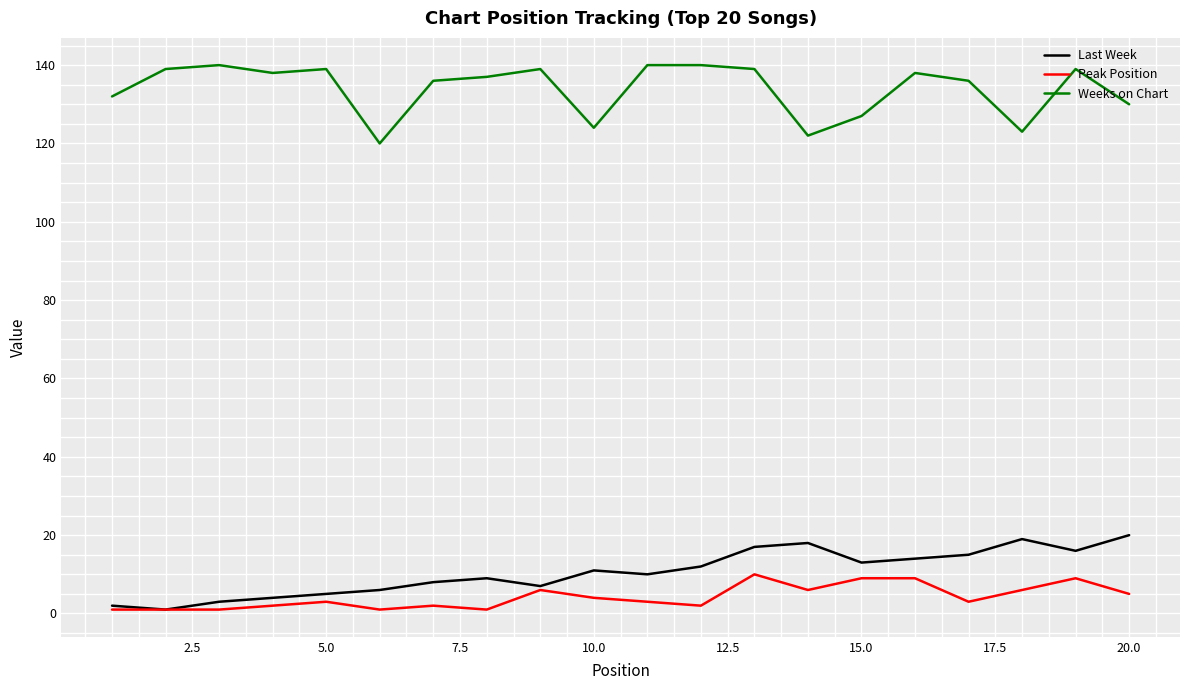

Does the chart display data point markers on the line(s)?

No